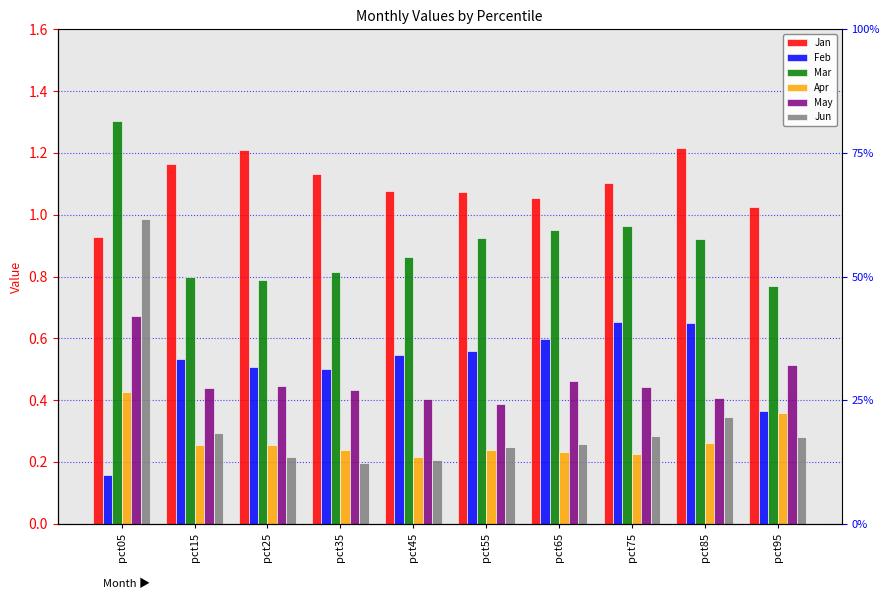

The Feb series shows 0.6 at pct55. True or false?

True